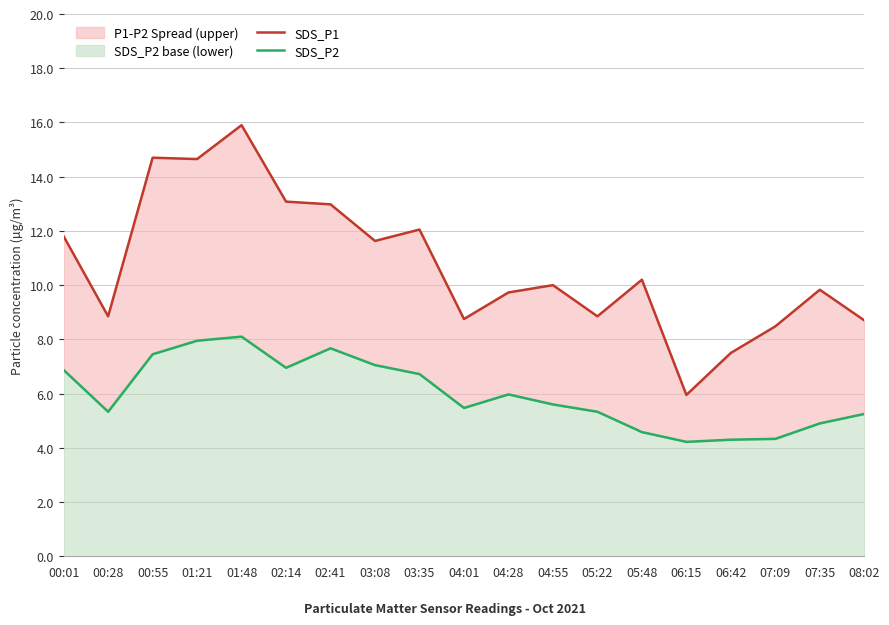

What is the smallest value displayed?

4.2